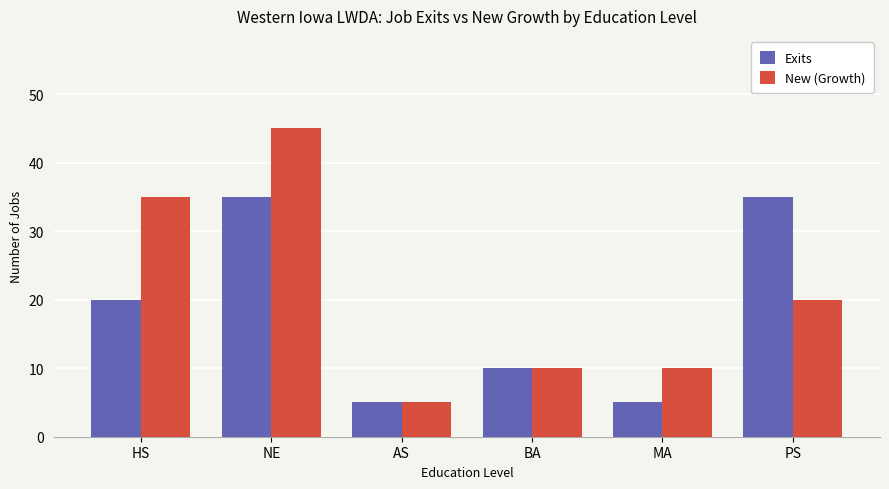

The Exits series shows 20 at HS. True or false?

True